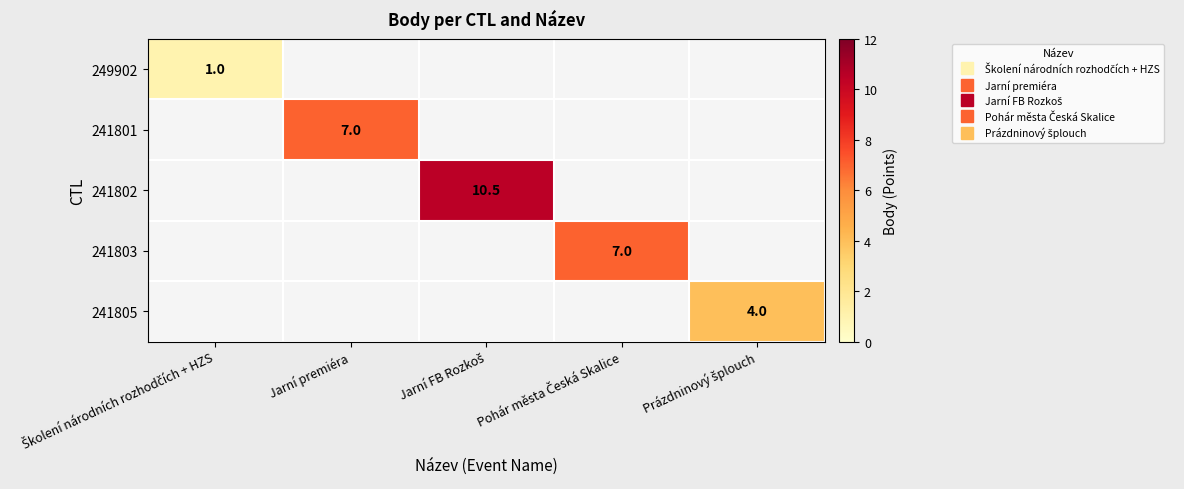

The 241802 series shows 10.5 at Jarní FB Rozkoš. True or false?

True